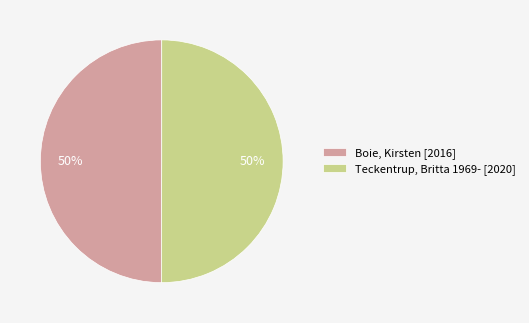

Is it true that Boie, Kirsten [2016] is 36% of the pie?

False